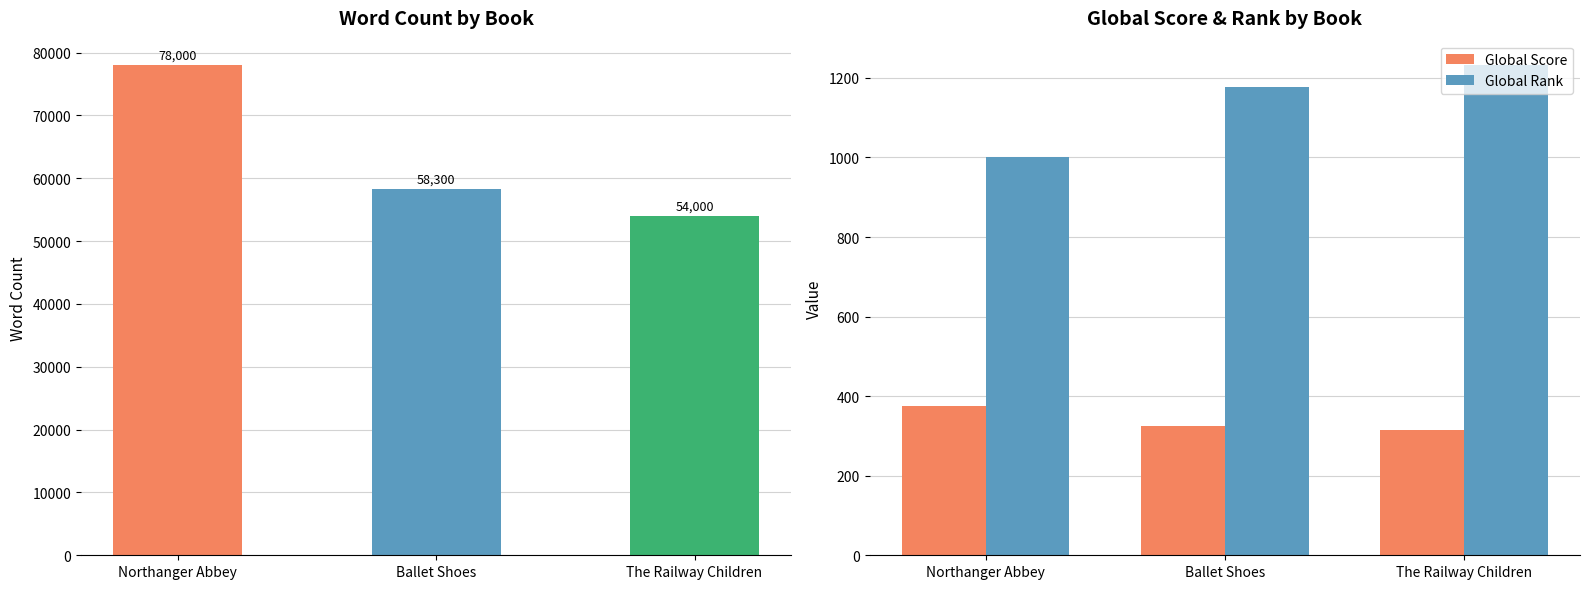

How many values in the Word Count series are below 58300?

1